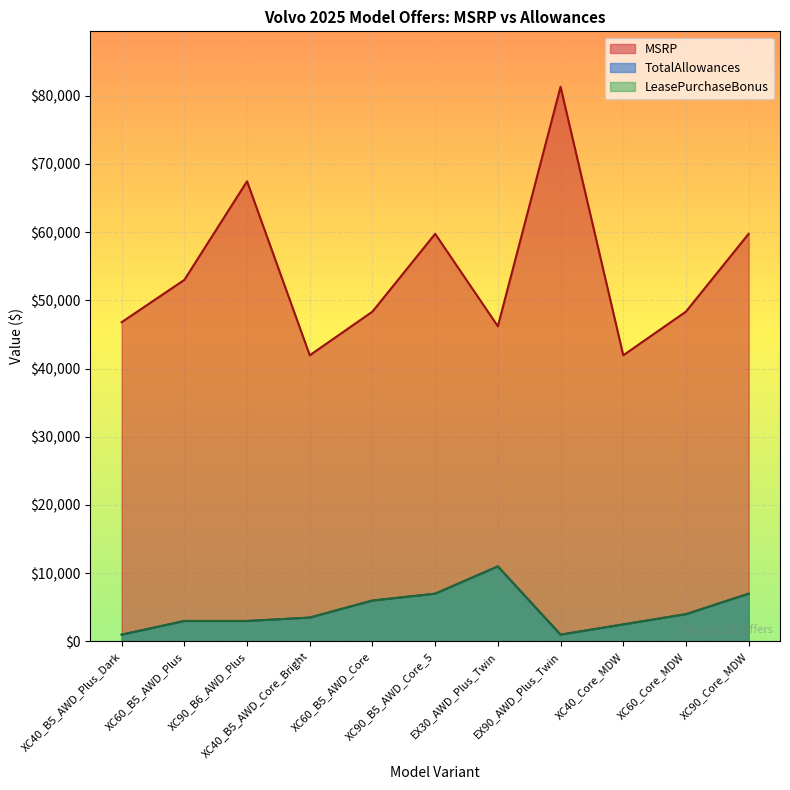

Is it true that LeasePurchaseBonus equals 11660 at XC90_Core_MDW?

False